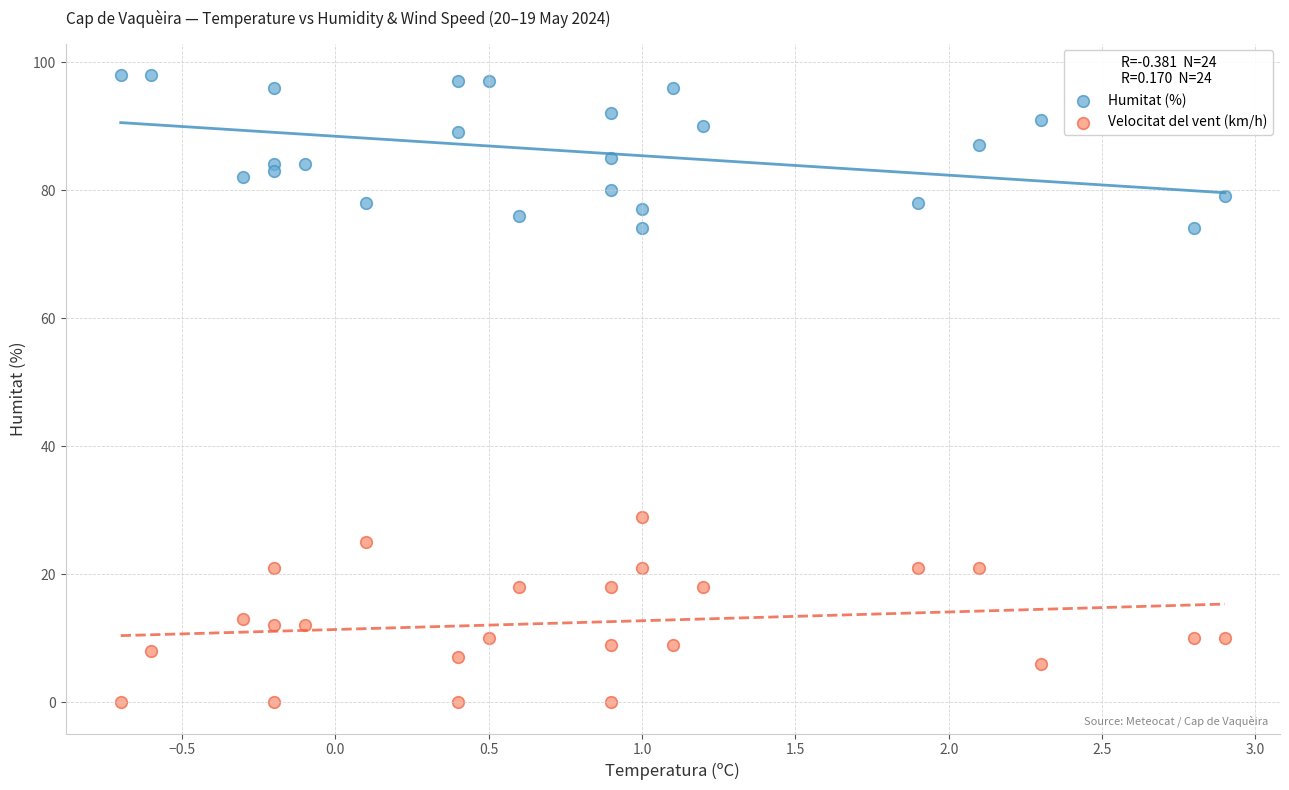

What are all the series names shown in the legend?

Humitat (%), Velocitat del vent (km/h)